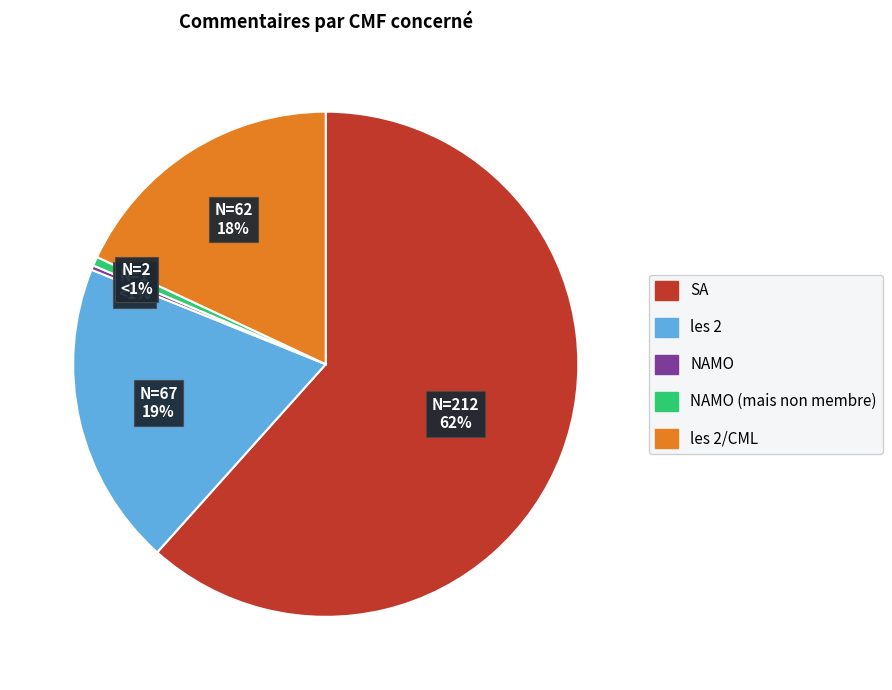

Count the number of slices in the pie.

5